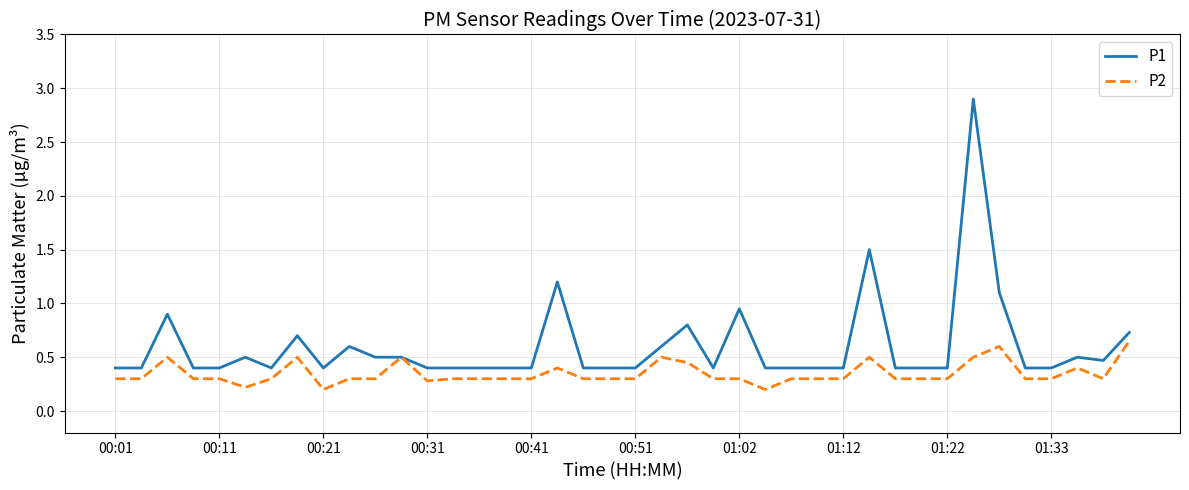

What is the greatest value displayed?

2.9